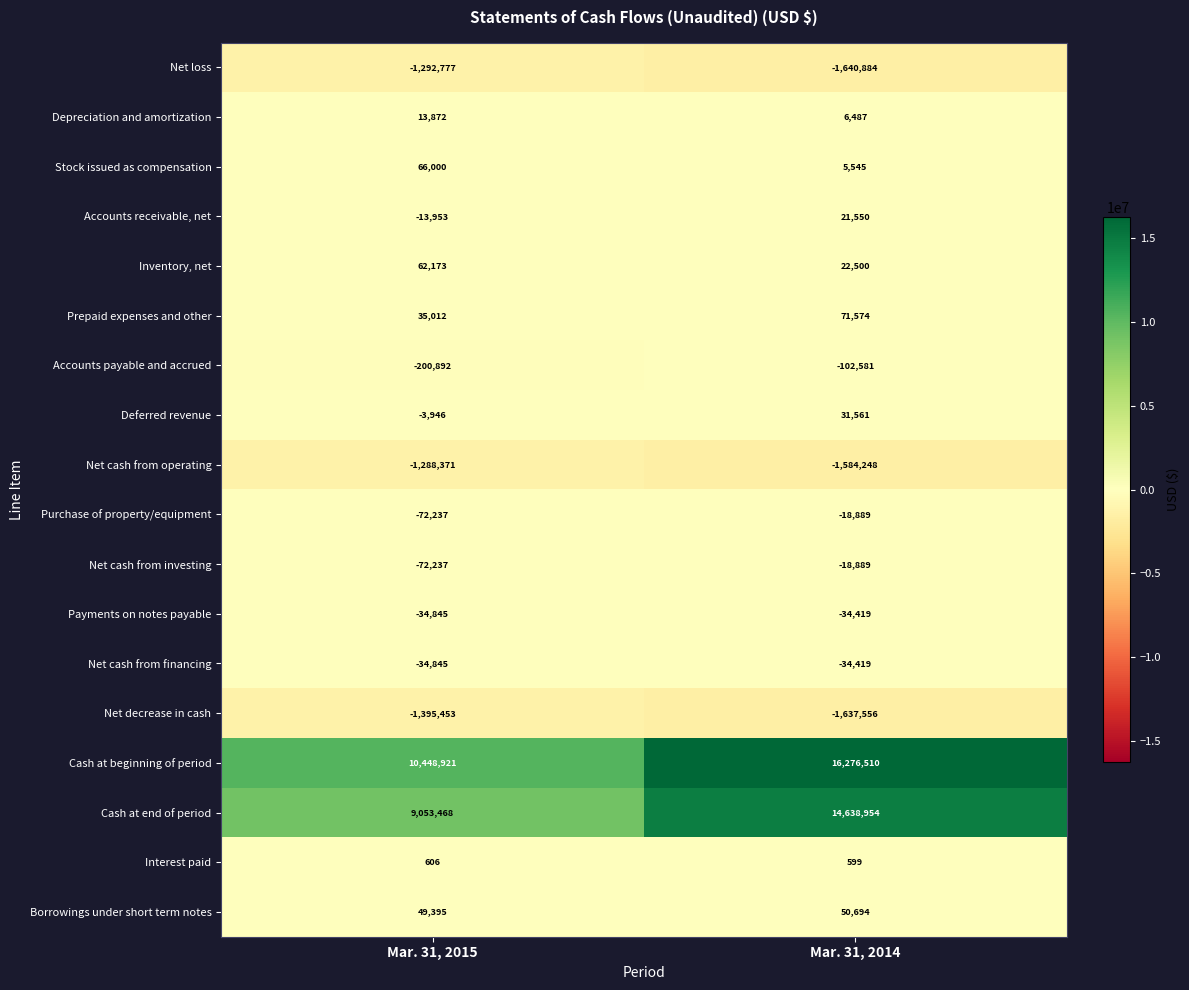

At which category does the chart reach its minimum across all series?

Mar. 31, 2014